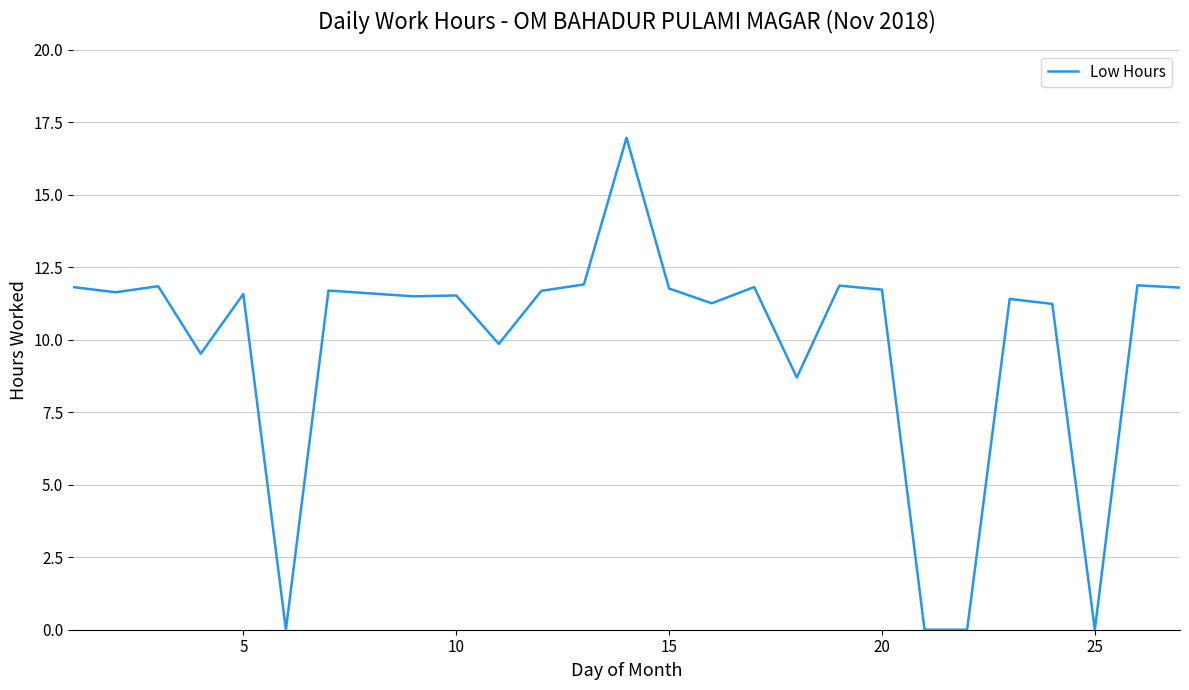

What is the difference between the maximum and minimum values?

17.0